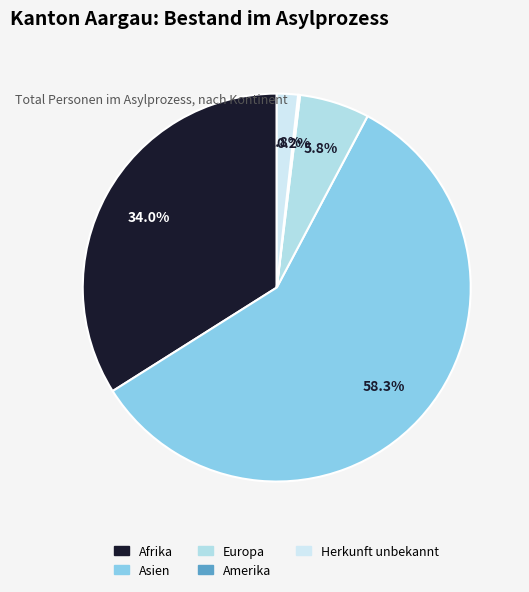

Which slice is the largest?

Asien